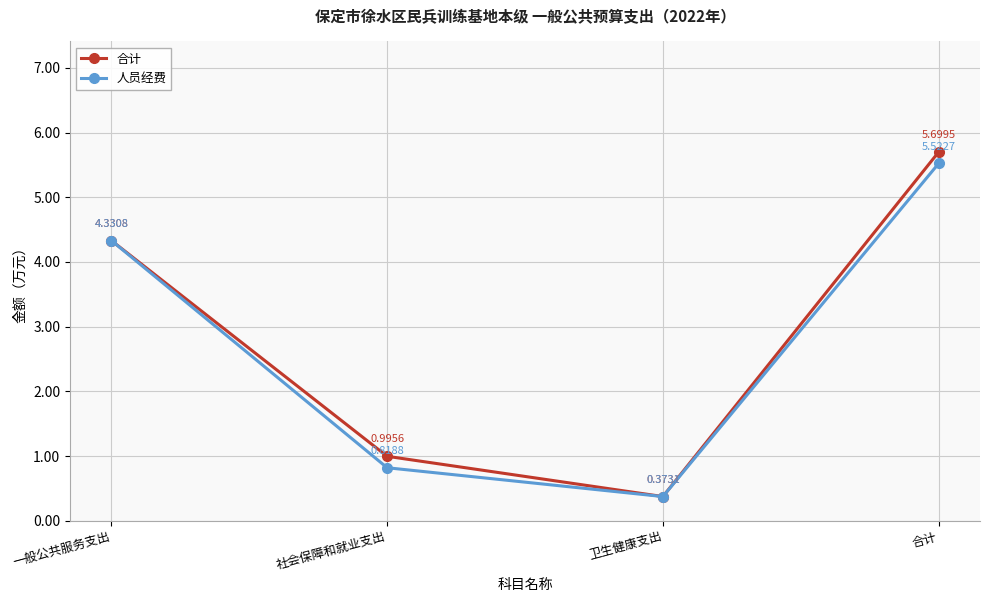

What is the average value of the 人员经费 series?

2.8